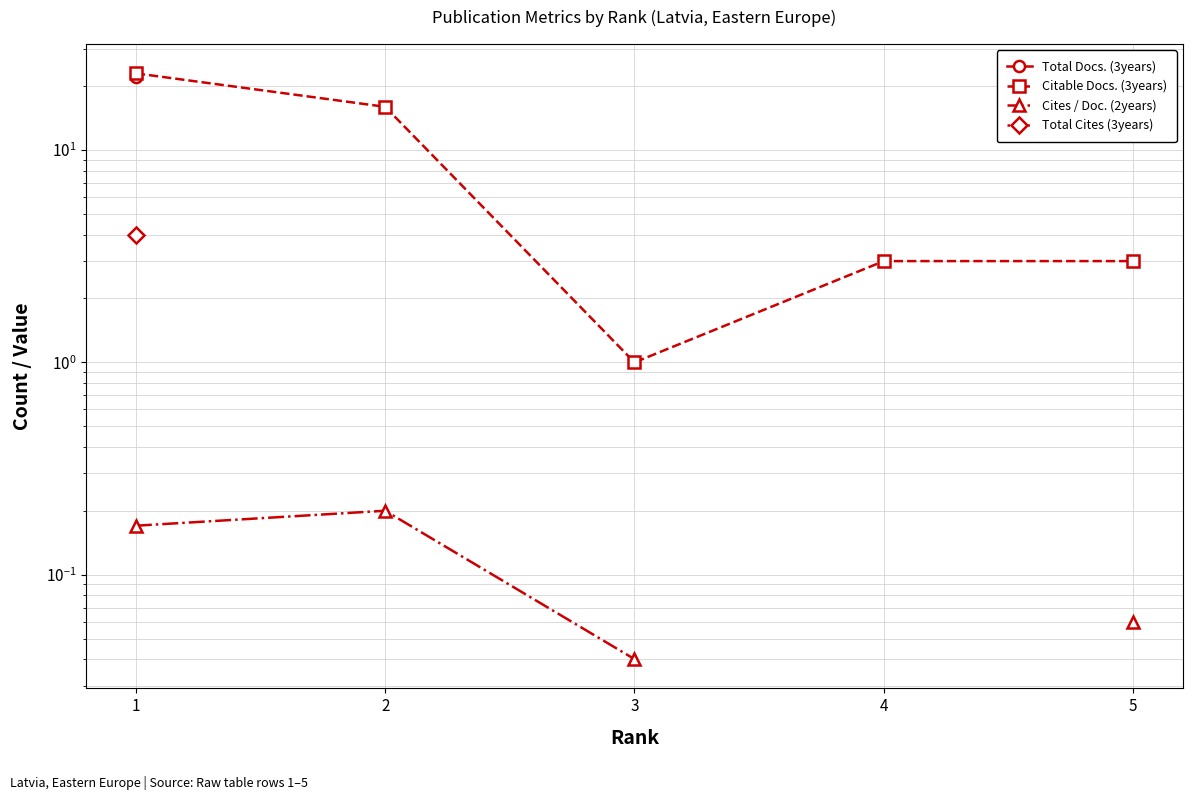

Which series changed the most between 2 and 4?

Citable Docs. (3years)